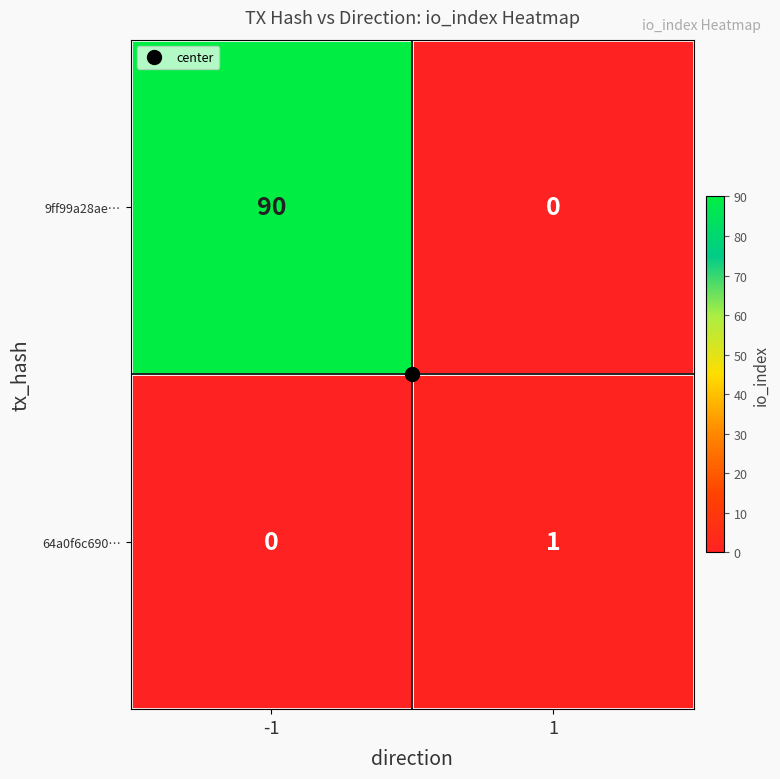

List the series in order of their peak value, lowest first.

64a0f6c690…, 9ff99a28ae…